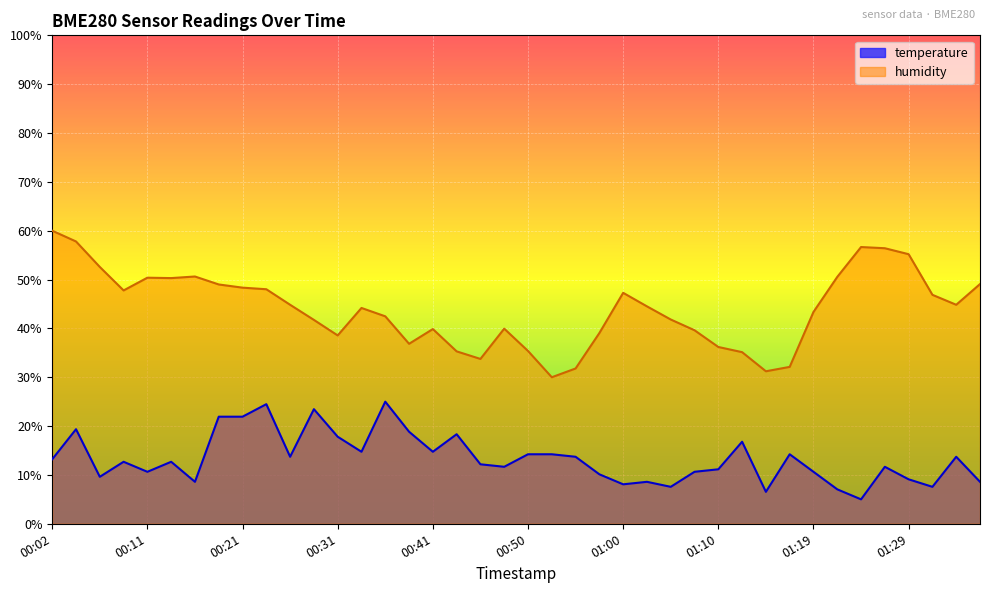

Which series changed the most between 01:14 and 01:22?

humidity